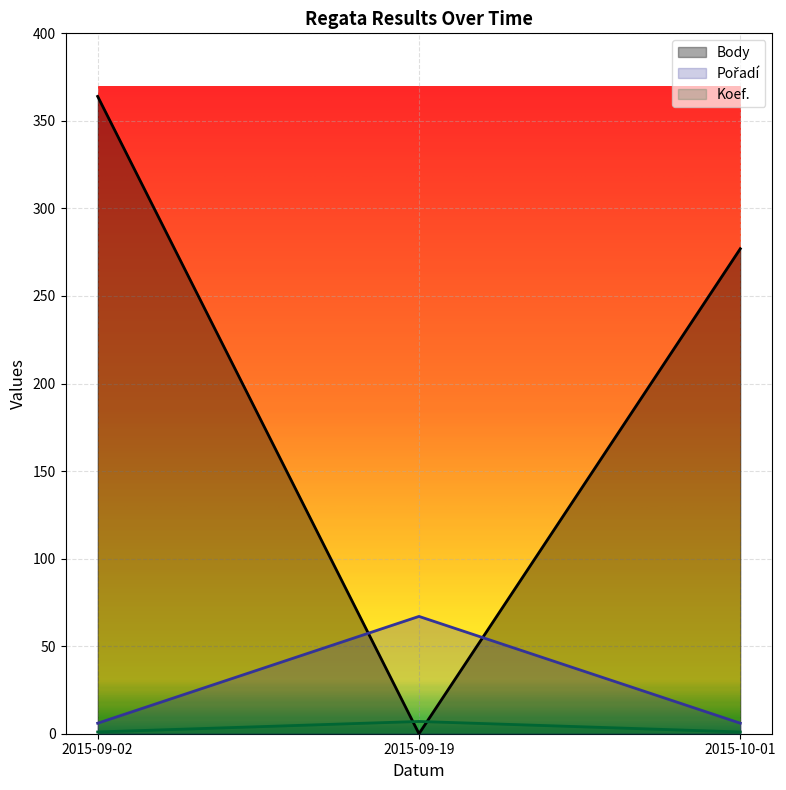

What are all the series names shown in the legend?

Body, Pořadí, Koef.